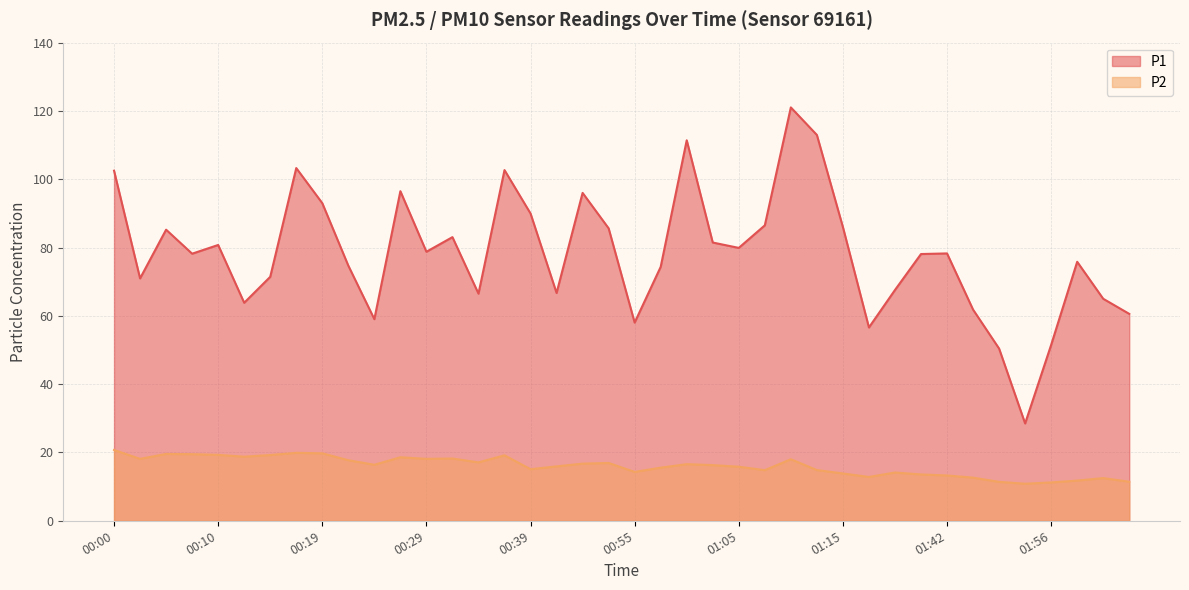

Reading right to left, what are all the values shown in this chart?

P1: 02:03=60.6	02:01=65.0	01:58=75.8	01:56=51.5	01:53=28.5	01:50=50.4	01:48=61.8	01:42=78.3	01:40=78.1	01:34=67.6	01:32=56.6	01:15=86.0	01:12=113.0	01:10=121.0	01:07=86.5	01:05=79.9	01:02=81.5	01:00=111.4	00:57=74.3	00:55=58.0	00:52=85.6	00:49=96.0	00:42=66.7	00:39=90.0	00:37=102.7	00:34=66.5	00:32=83.0	00:29=78.8	00:27=96.5	00:24=59.0	00:22=74.7	00:19=93.0	00:17=103.3	00:15=71.4	00:12=63.8	00:10=80.8	00:07=78.2	00:05=85.2	00:02=71.0	00:00=102.5
P2: 02:03=11.4	02:01=12.5	01:58=11.8	01:56=11.2	01:53=10.8	01:50=11.4	01:48=12.6	01:42=13.3	01:40=13.6	01:34=14.1	01:32=12.8	01:15=13.8	01:12=14.8	01:10=18.0	01:07=14.8	01:05=15.8	01:02=16.3	01:00=16.6	00:57=15.6	00:55=14.3	00:52=16.9	00:49=16.7	00:42=15.9	00:39=15.1	00:37=19.2	00:34=17.1	00:32=18.2	00:29=18.1	00:27=18.6	00:24=16.4	00:22=17.7	00:19=19.8	00:17=19.9	00:15=19.2	00:12=18.8	00:10=19.3	00:07=19.5	00:05=19.6	00:02=18.1	00:00=20.7